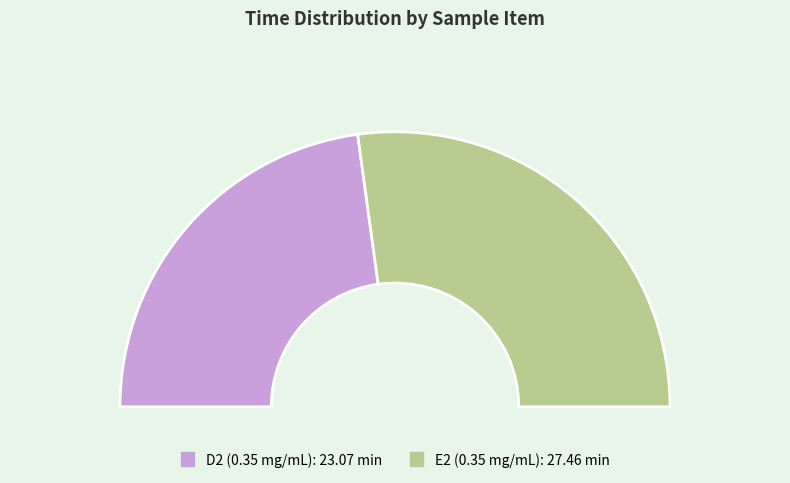

Approximately how many times larger is the value at E2 (0.35 mg/mL) compared to D2 (0.35 mg/mL)?

1.2